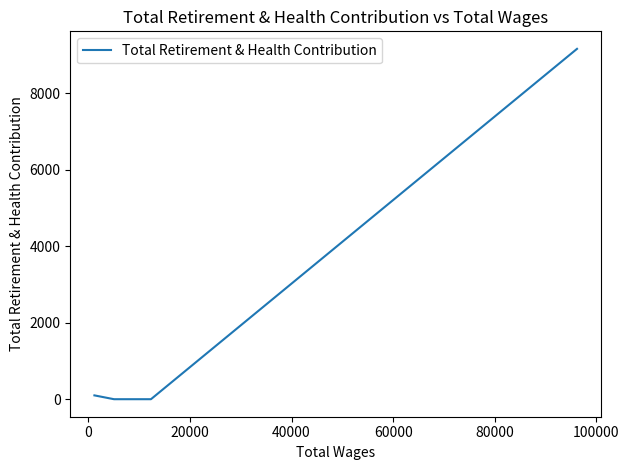

Does the chart display data point markers on the line(s)?

No